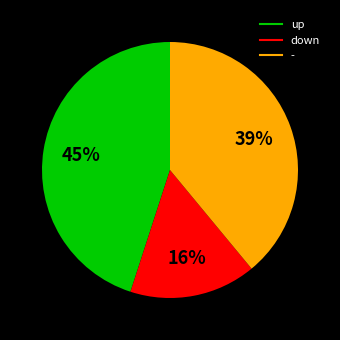

What is the smallest slice in the pie chart?

down